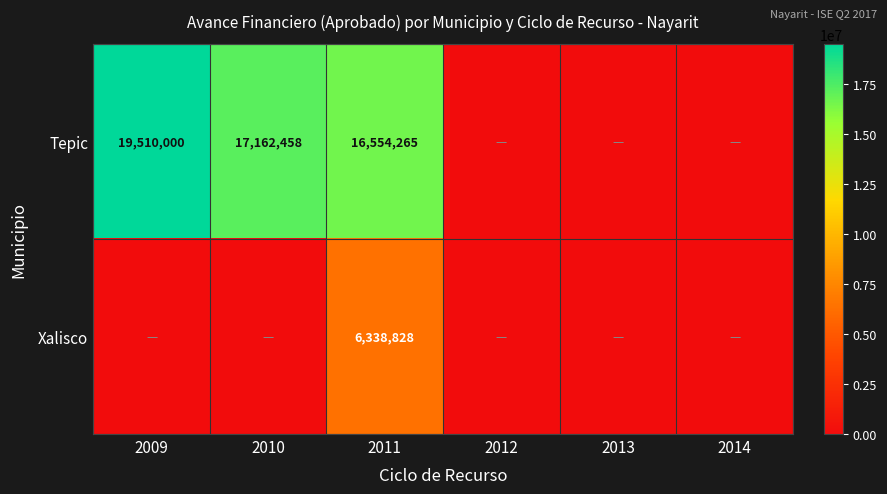

Is the value of Tepic at 2010 greater than the value of Xalisco at 2011?

Yes